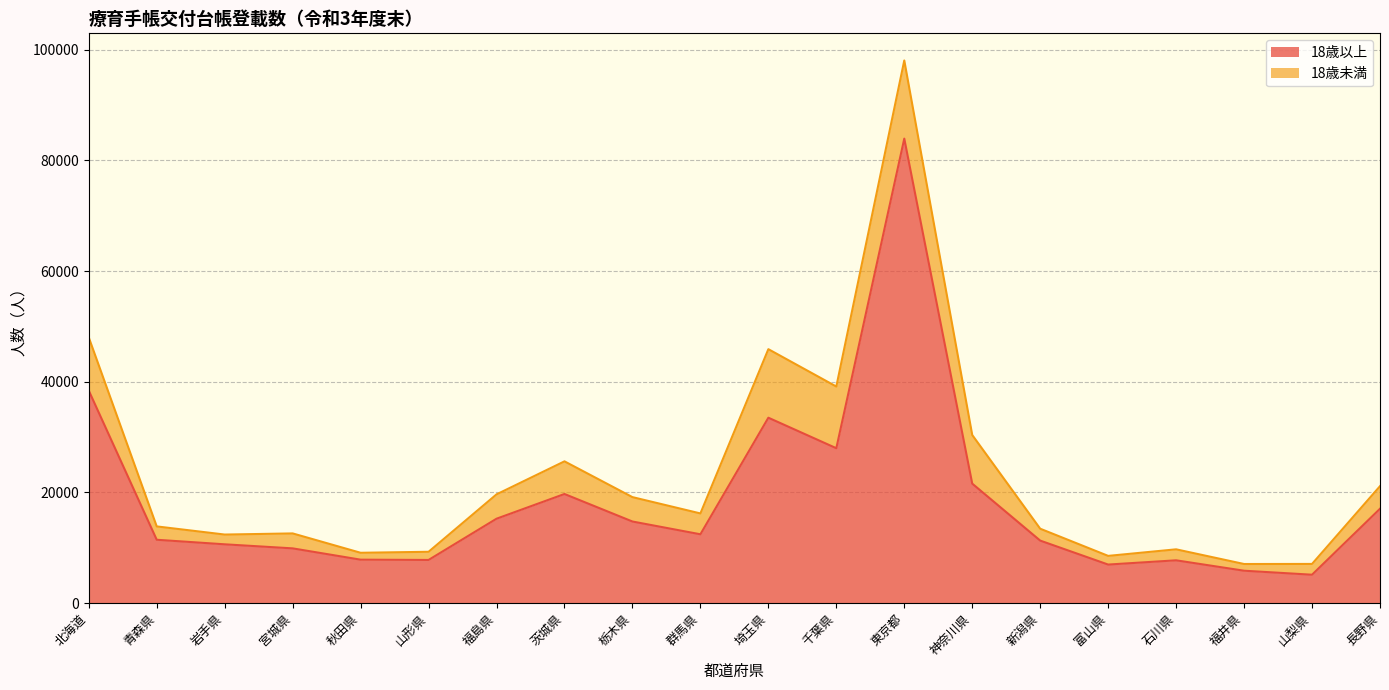

What is the difference between the maximum and minimum values?

78779